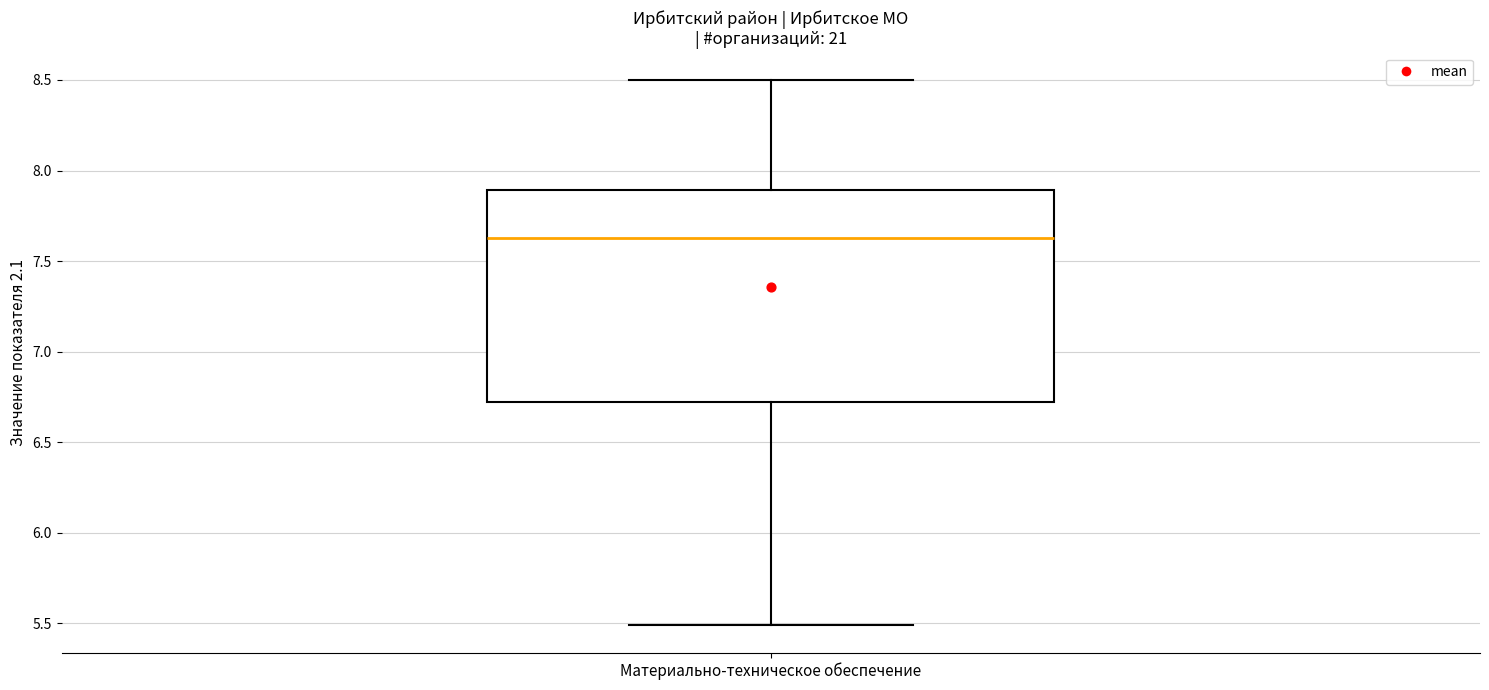

Transcribe this box plot: give where the median line is, the range the box spans, and where the two whiskers end, as read against the y-axis. The values are not printed on the chart, so give them approximately, as read against the axis.

median 7.65, box 6.70 to 7.90, whiskers 5.50 to 8.50